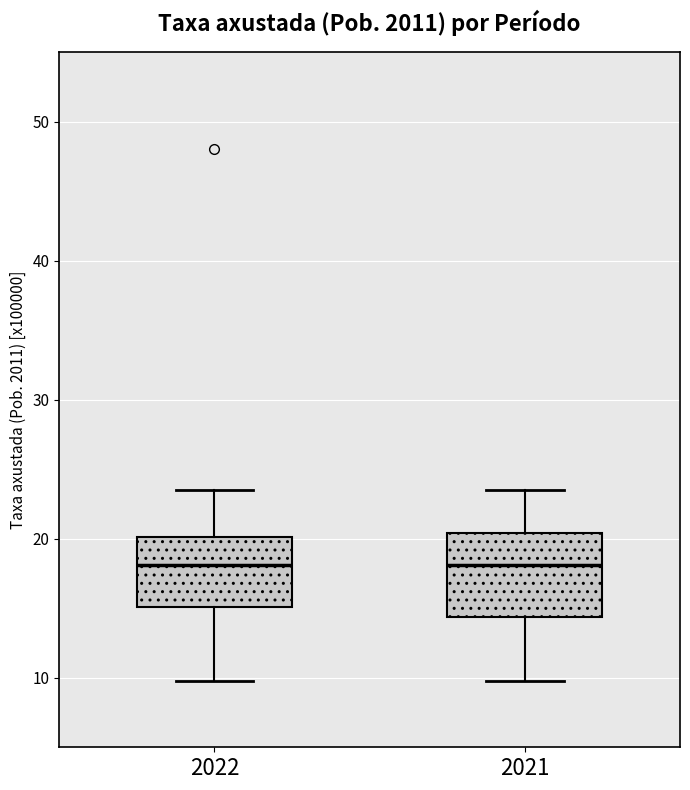

Reading left to right, read every box against the y-axis: the position of its median line, the range the box covers, and the ends of its whiskers. The values are not printed on the chart, so give them approximately, as read against the axis.

2022: median 18, box 15 to 20, whiskers 10 to 23
2021: median 18, box 14 to 20, whiskers 10 to 23